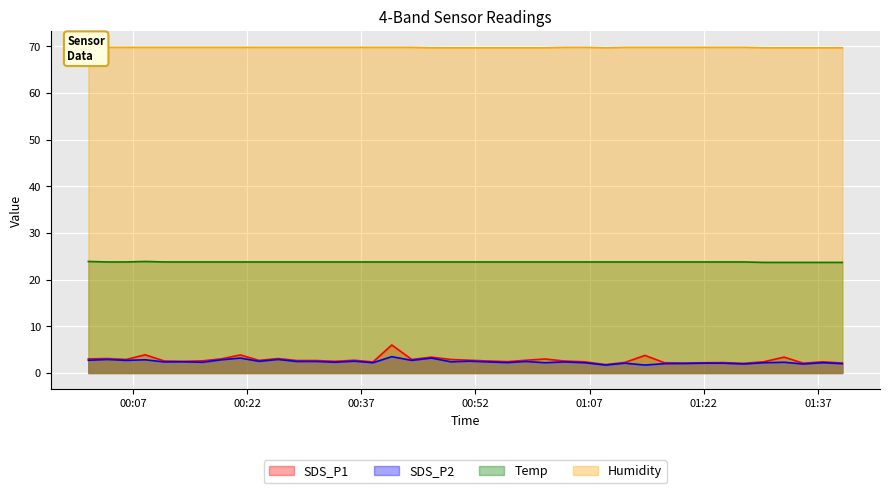

True or false: SDS_P1 and Temp cross at least once.

False